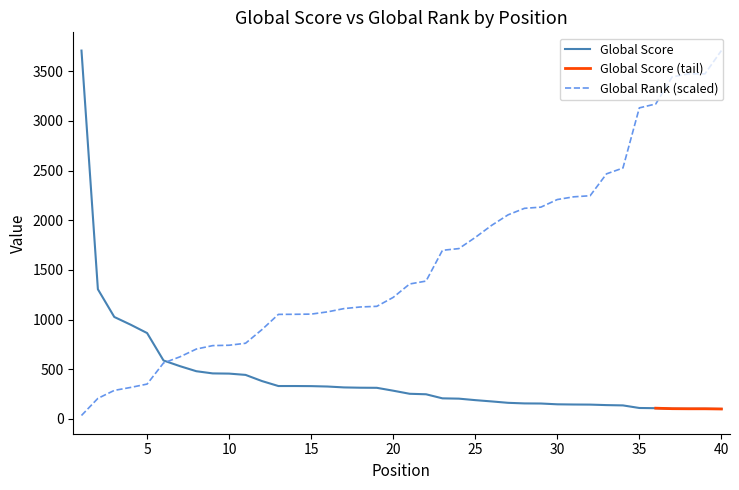

What is the value of the Global Rank point at the 31st from the left?

2235.1